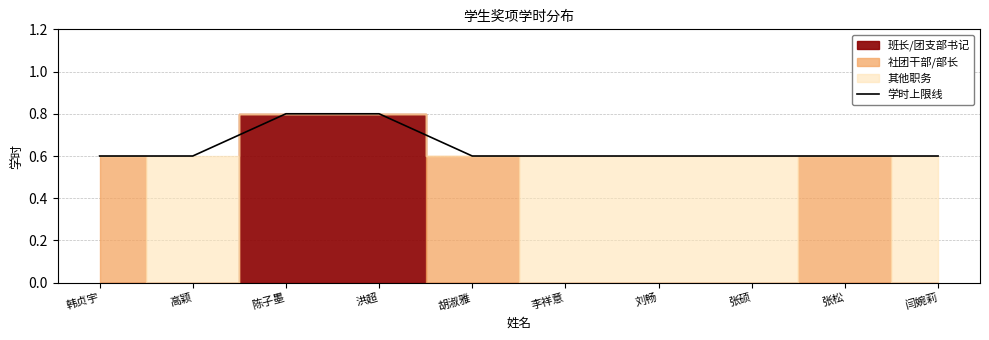

Rank the categories by value from lowest to highest.

韩贞宇, 高颖, 胡淑雅, 李祥意, 刘畅, 张硕, 张松, 闫婉莉, 陈子墨, 洪超